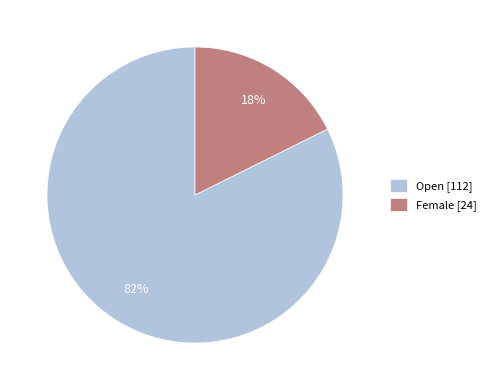

Rank the categories by value from highest to lowest.

Open, Female